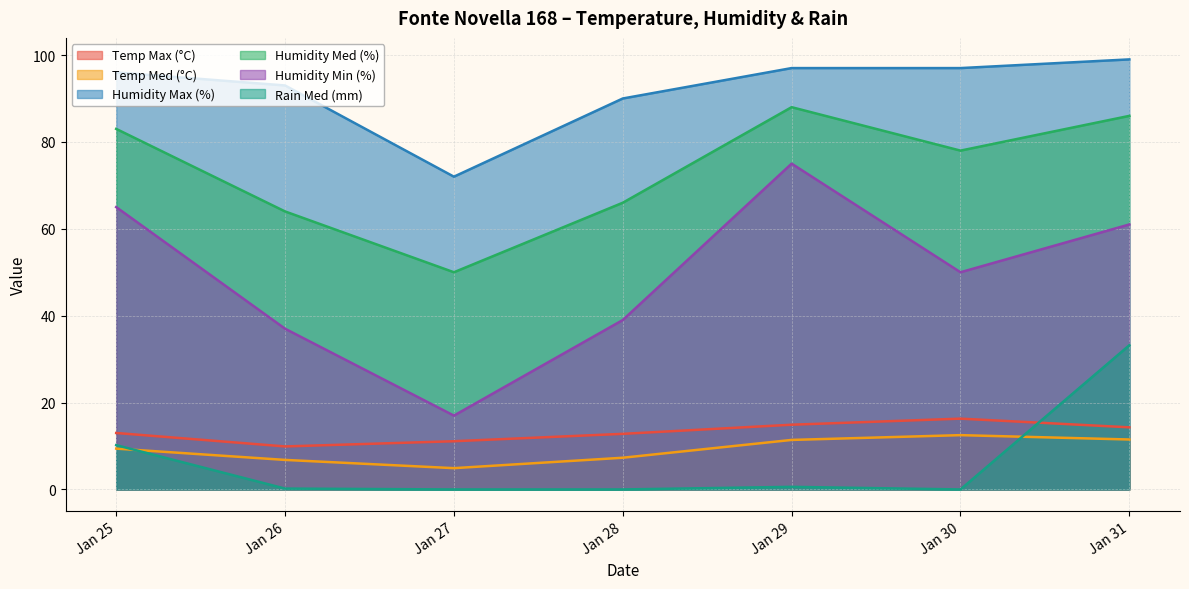

At which label does Rain Med (mm) reach its peak?

Jan 31